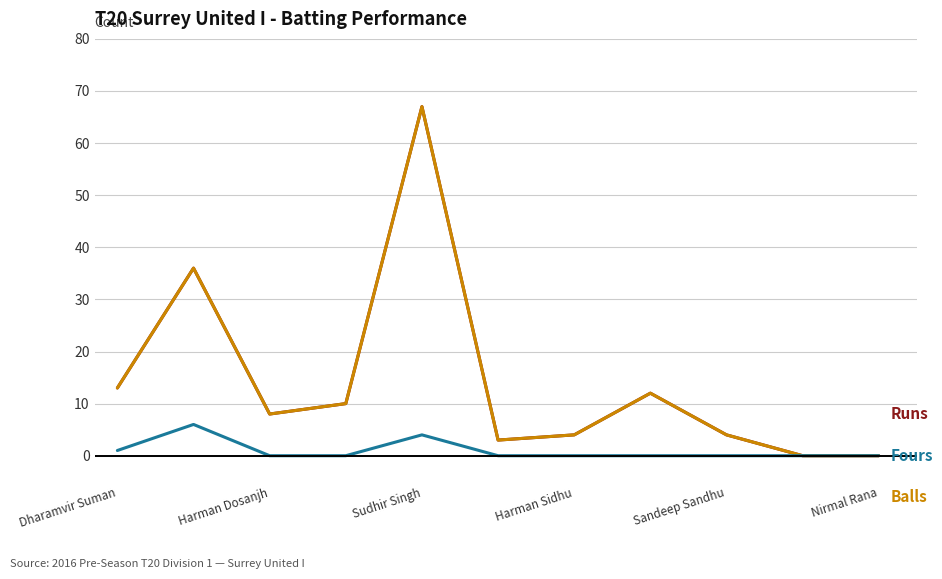

Is this an area chart (filled region under the line)?

No